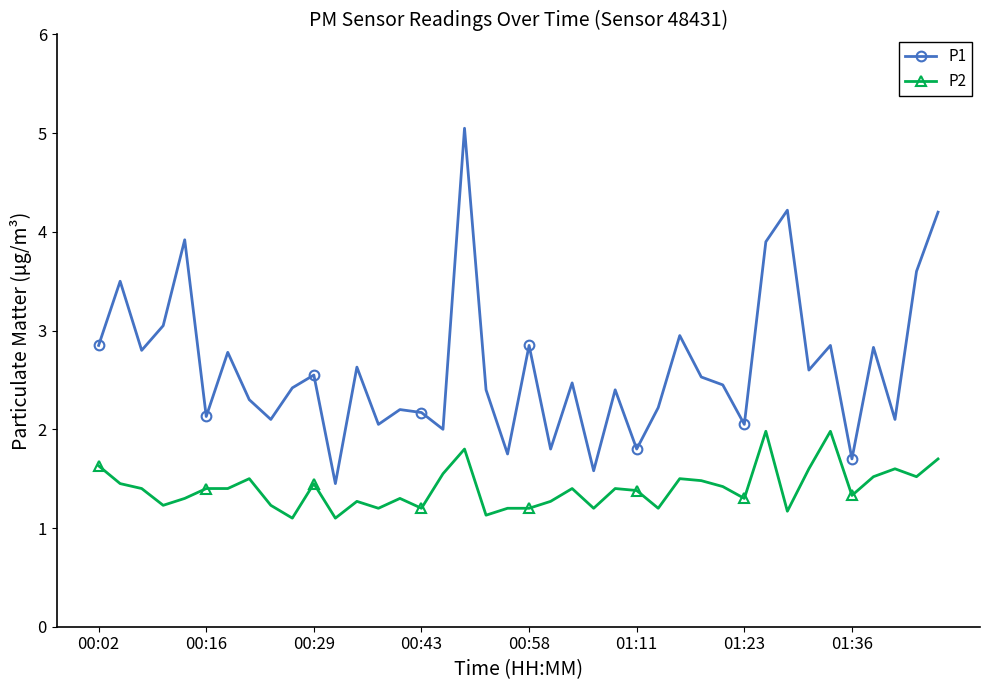

Which series has the largest range (max minus min)?

P1